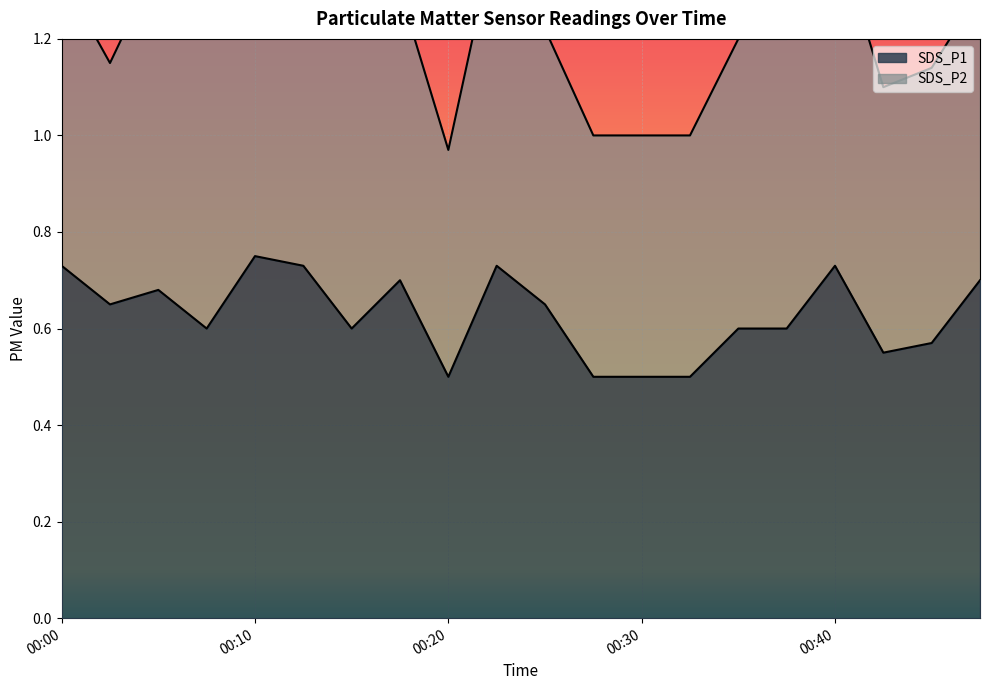

Reading right to left, extract all data points from this chart.

0.7	0.6	0.6	0.7	0.6	0.6	0.5	0.5	0.5	0.7	0.7	0.5	0.7	0.6	0.7	0.8	0.6	0.7	0.7	0.7